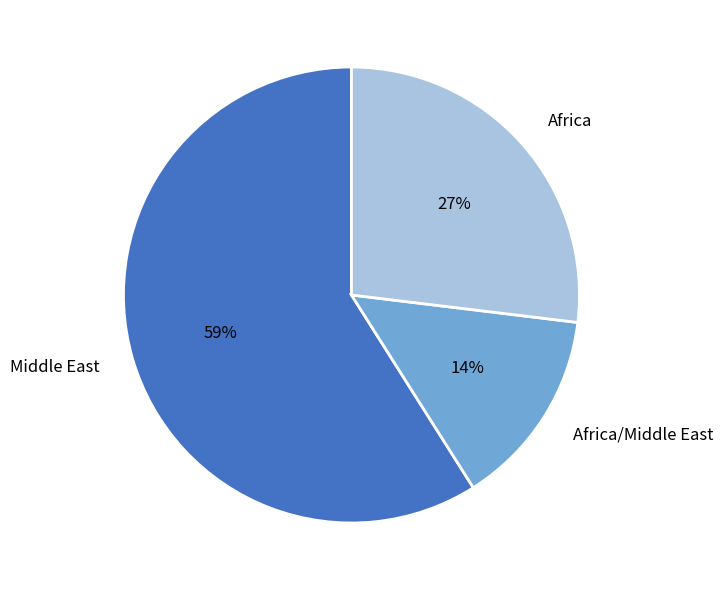

To the nearest percent, what portion does Africa/Middle East represent?

14%